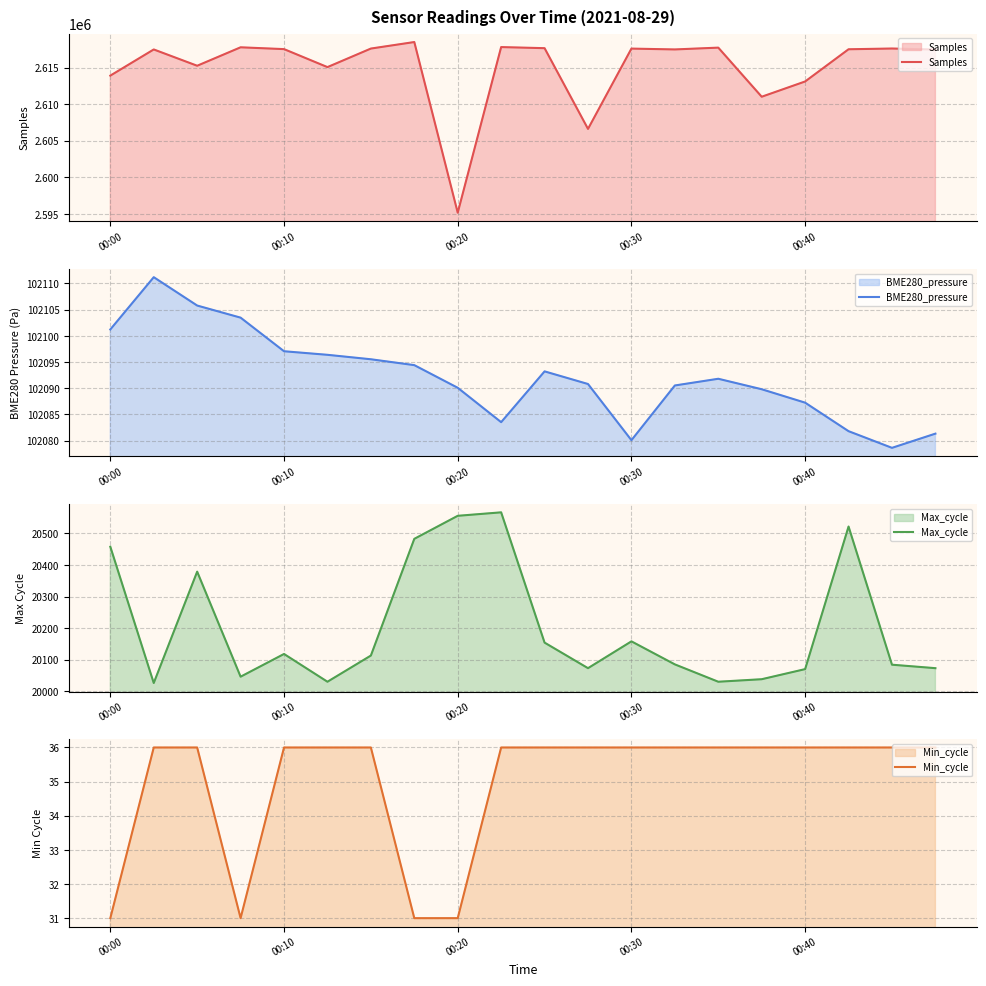

What is the lowest value of the Samples series?

2595181